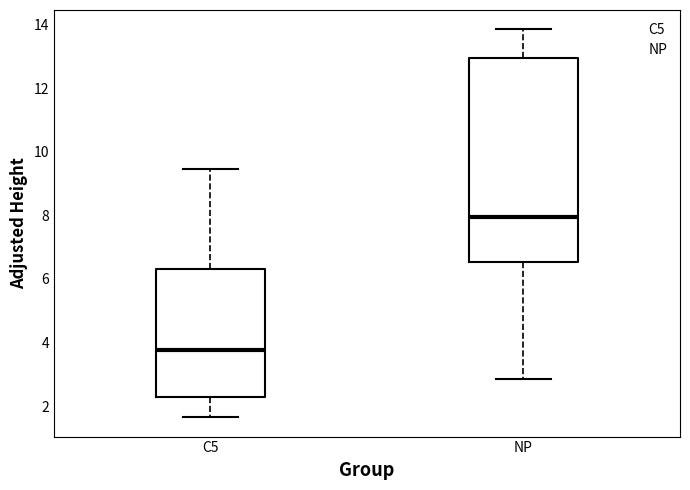

Reading left to right, transcribe this box plot: for each box, give where its median line is, the range the box spans, and where its two whiskers end, as read against the y-axis. The values are not printed on the chart, so give them approximately, as read against the axis.

C5: median 3.8, box 2.2 to 6.4, whiskers 1.6 to 9.4
NP: median 8.0, box 6.6 to 13.0, whiskers 2.8 to 13.8